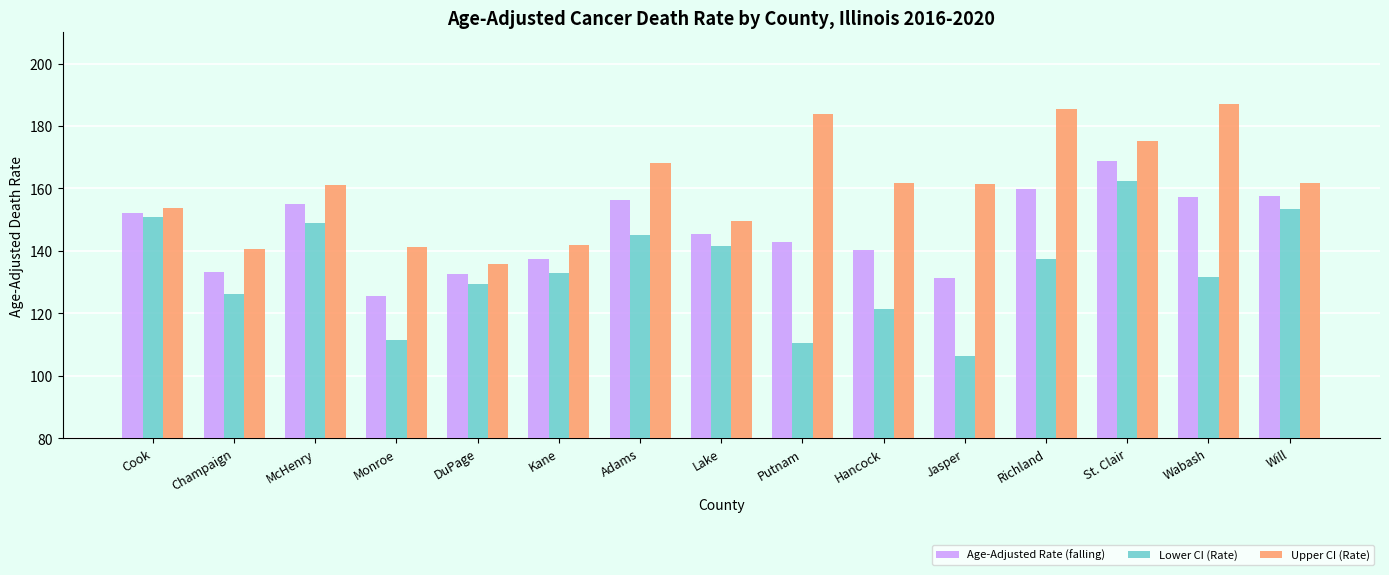

What is the minimum value for Lower CI (Rate)?

106.4